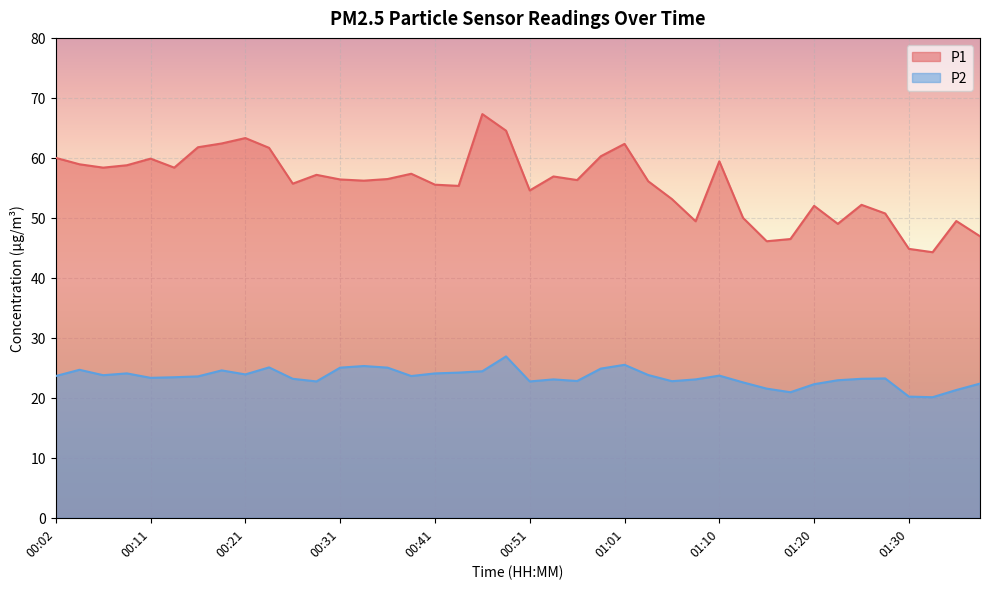

The value of P1 at 00:23 is 61.7. True or false?

True